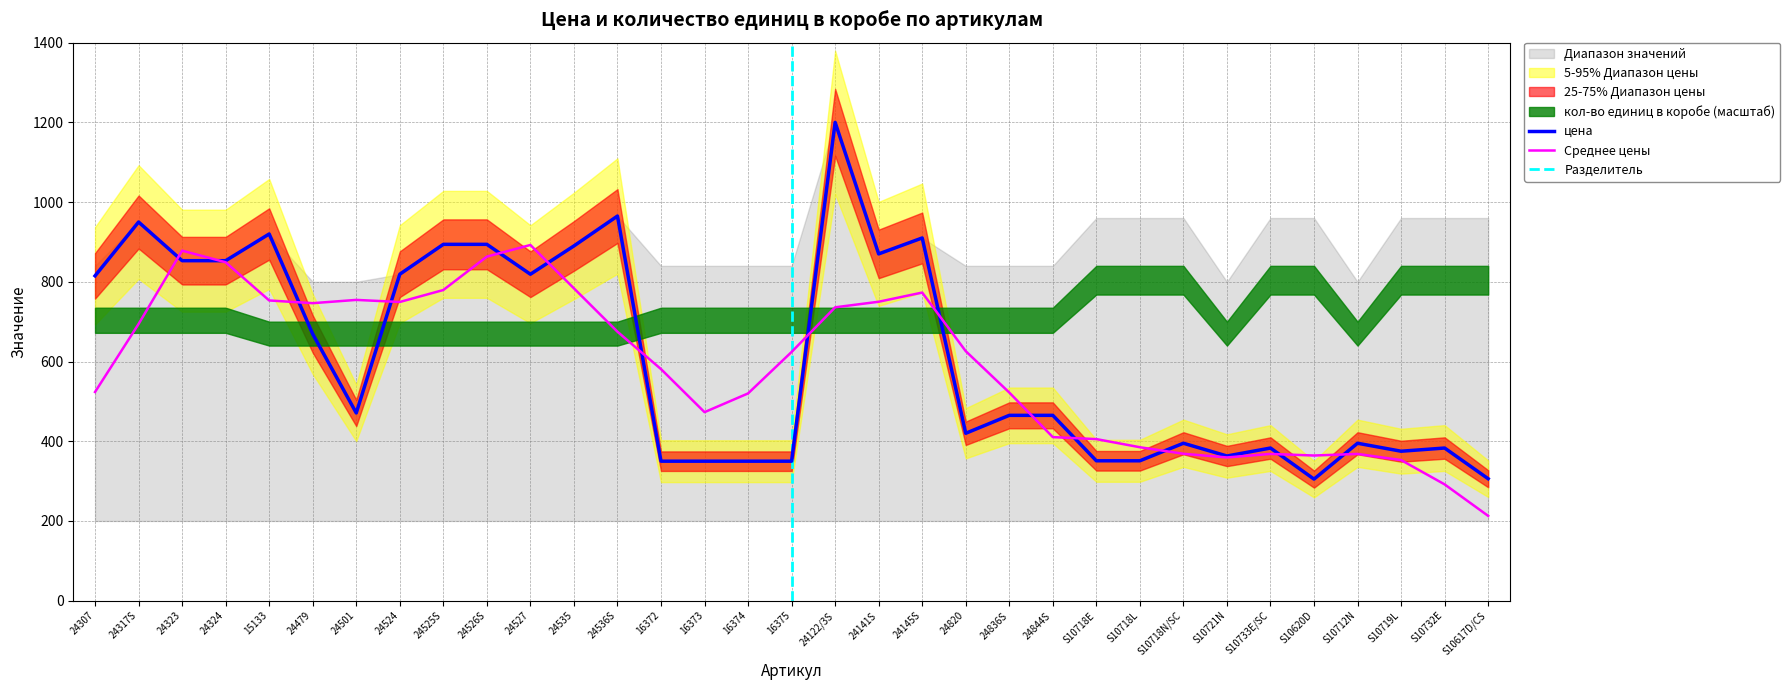

What is the change in value from 24479 to 24536S?

+296